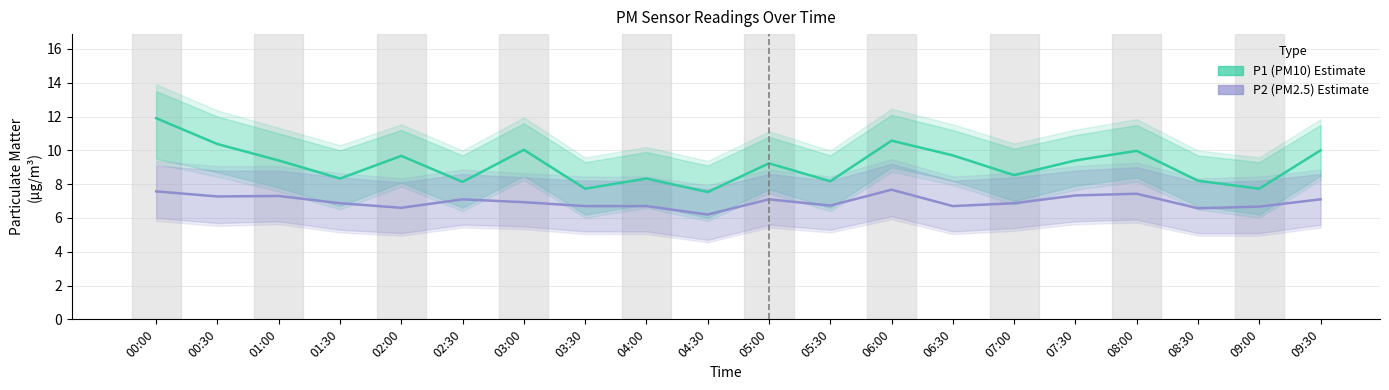

Which series has the widest spread of values?

P1 (PM10)